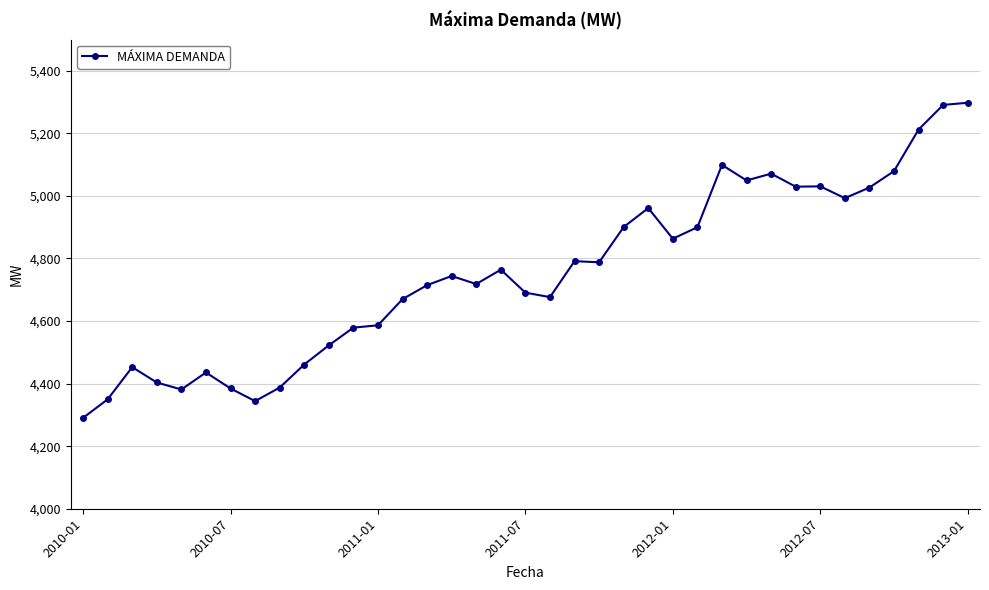

What is the average value?

4755.1